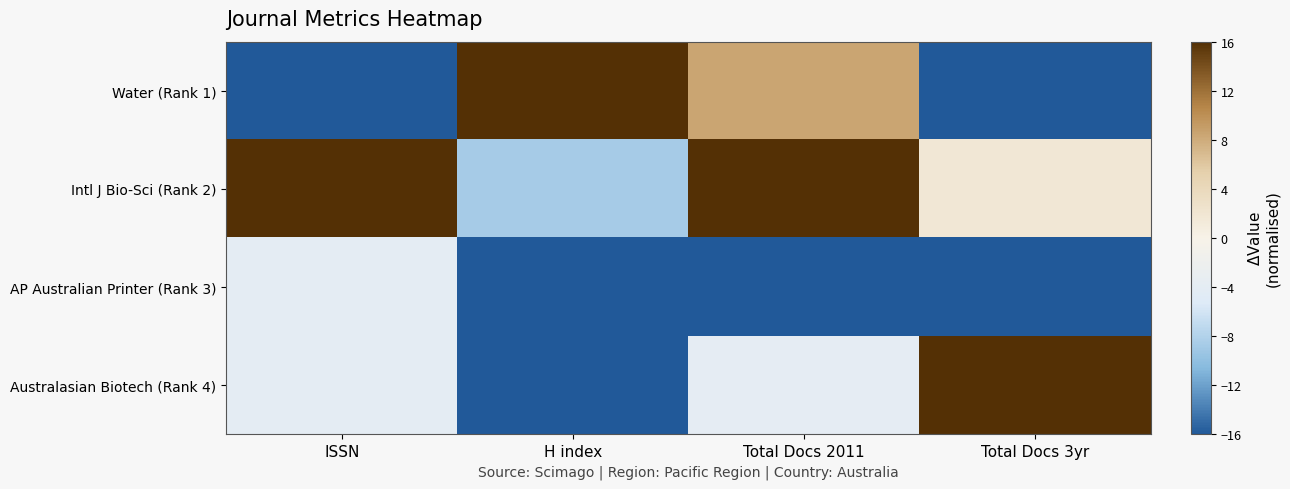

Count the number of data series in this chart.

4